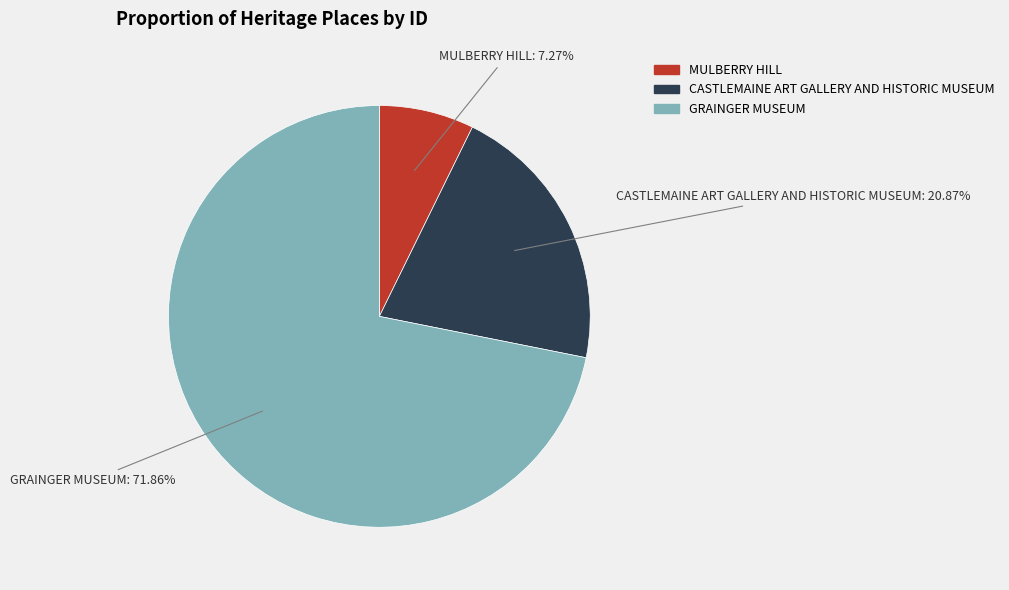

What percentage is the CASTLEMAINE ART GALLERY AND HISTORIC MUSEUM slice, to the nearest percent?

21%